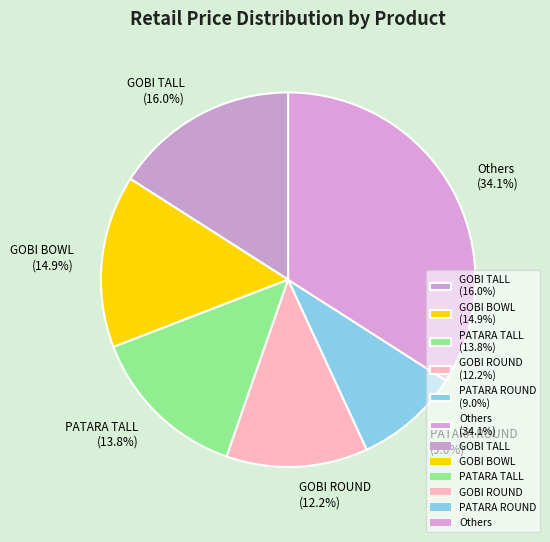

What is the ratio of the value at GOBI BOWL (14.9%) to the value at GOBI TALL (16.0%)?

0.9